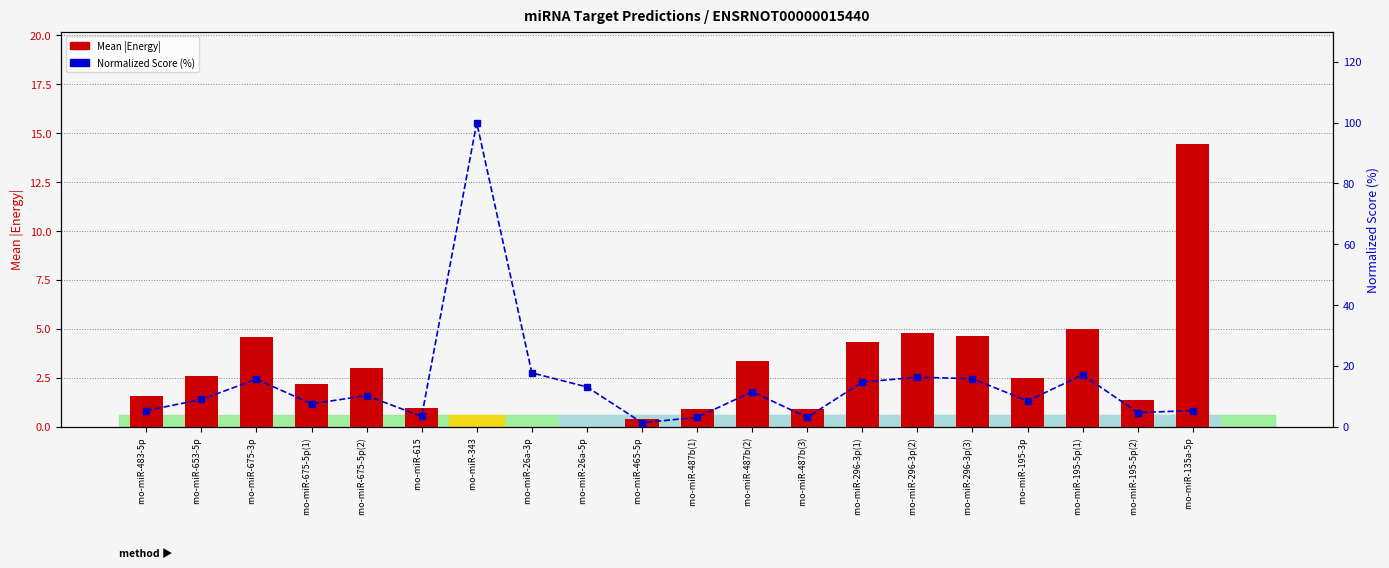

Which category has the lowest value across all series?

rno-miR-343